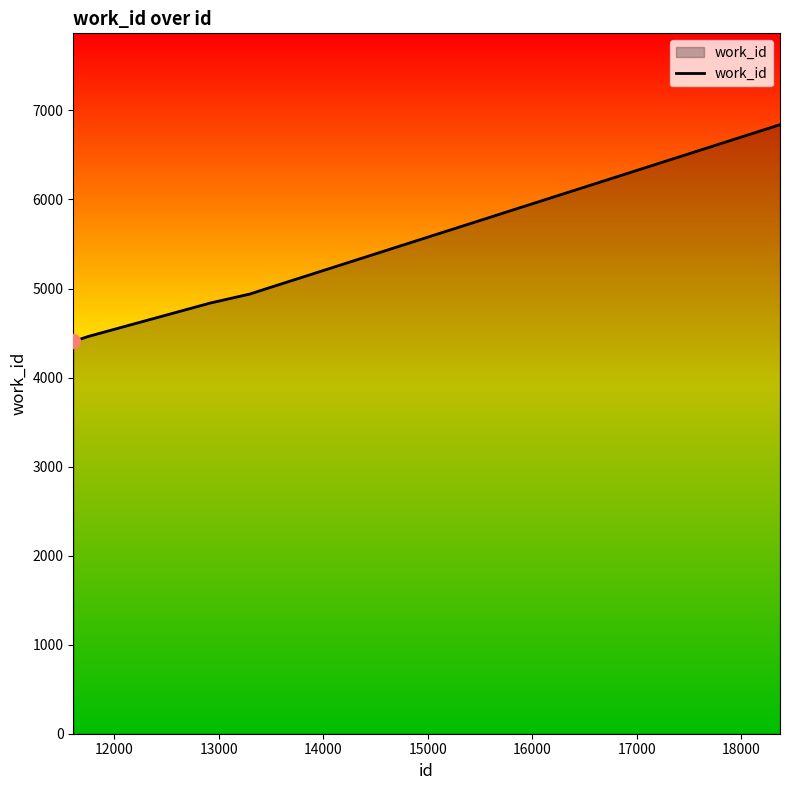

What is the difference between the maximum and minimum values?

2434